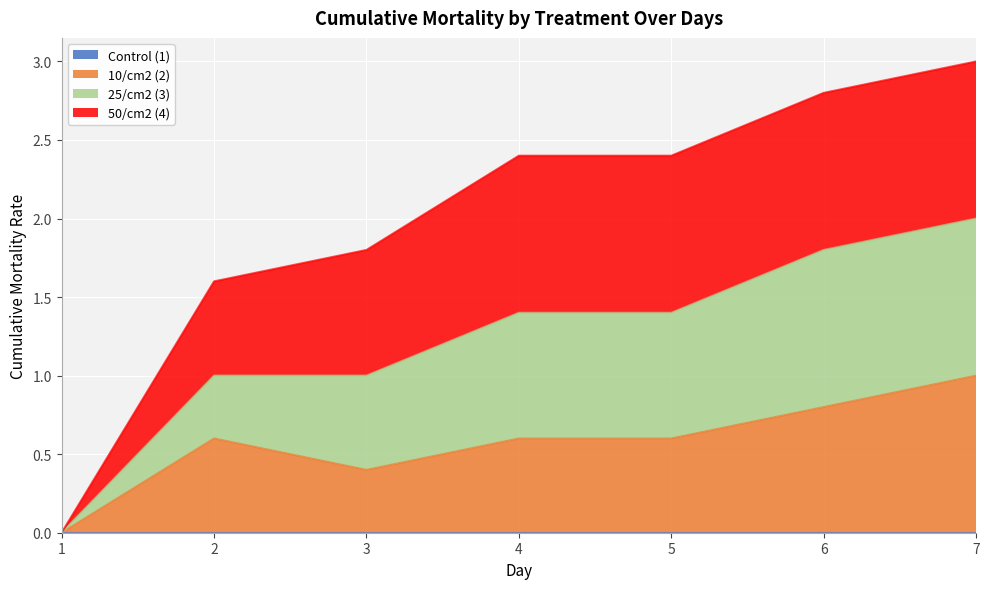

Which label corresponds to the smallest value in the chart?

1